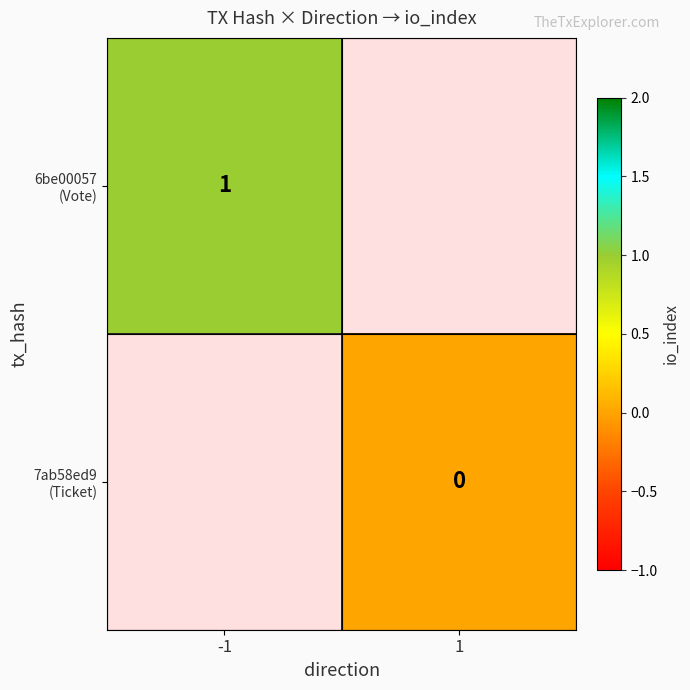

Rank the categories by 6be00057 (Vote) value from highest to lowest.

-1, 1